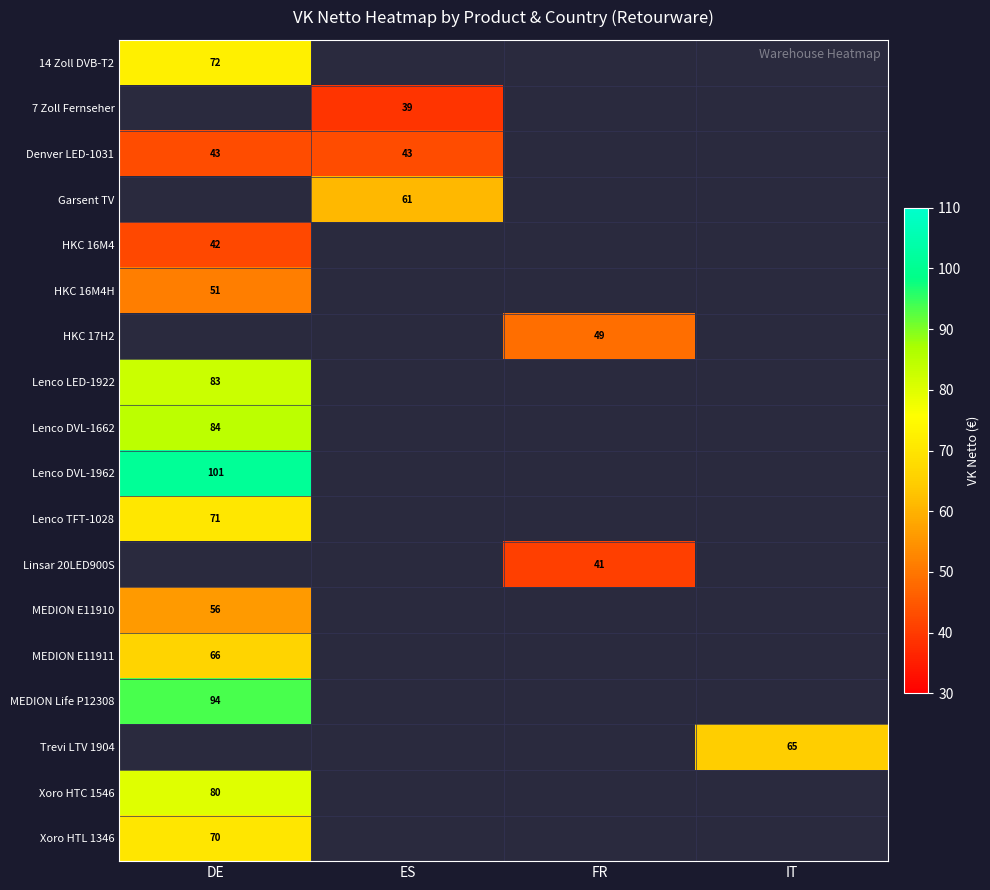

Is the value of Linsar 20LED900S at IT greater than the value of Lenco DVL-1962 at IT?

No